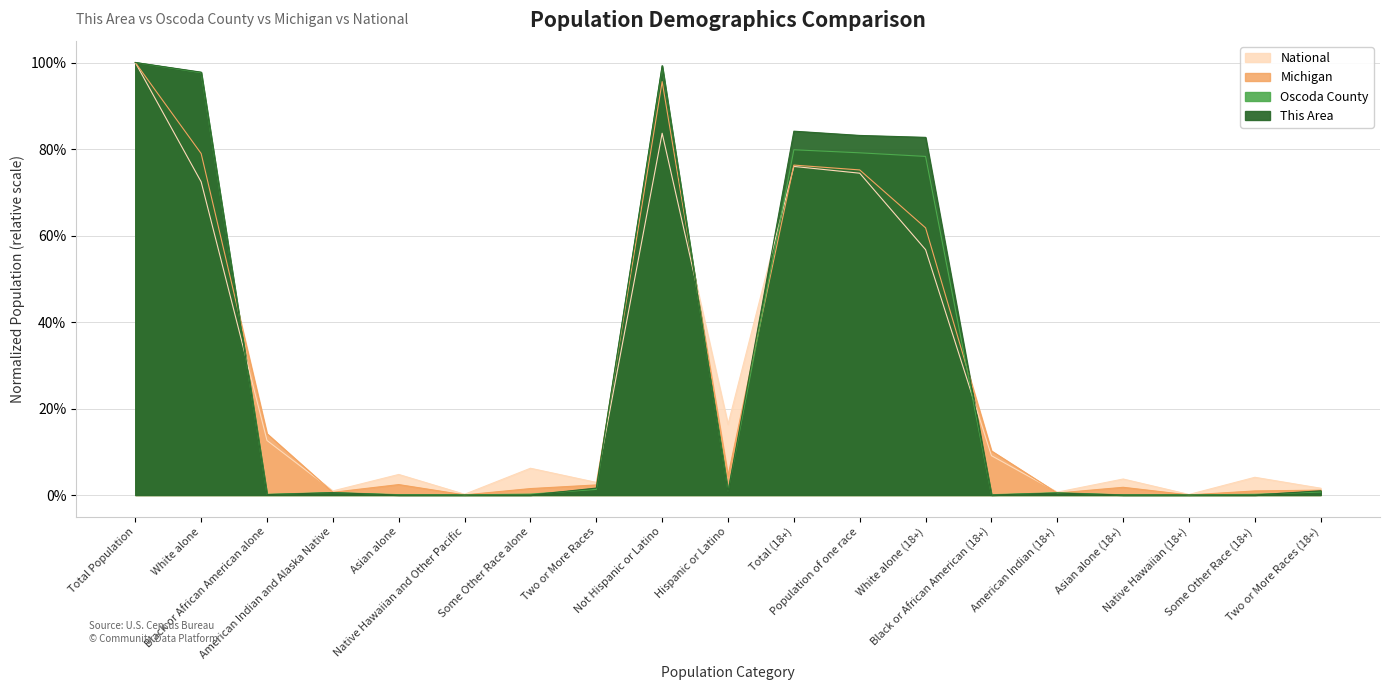

How many lines are shown in the chart?

4